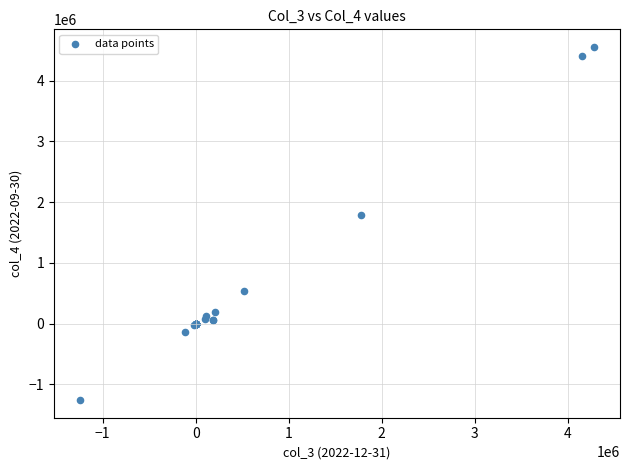

What Y value in the scatter plot is closest to 1646609?

1787101.6